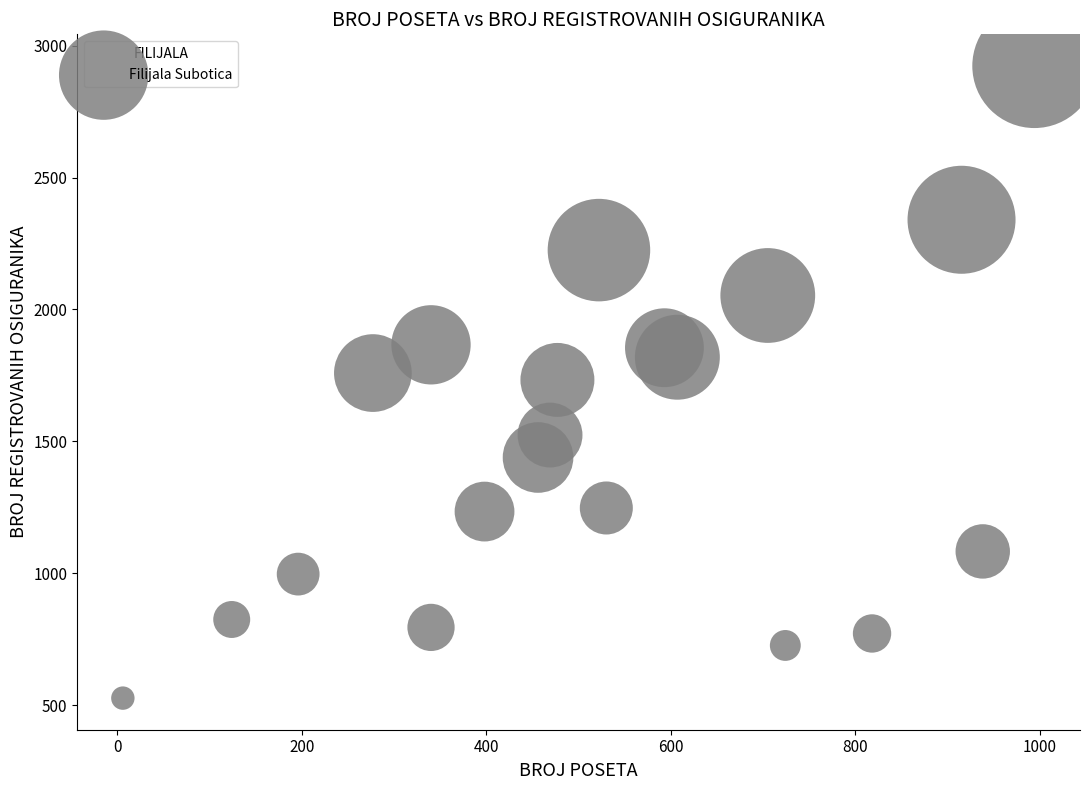

What is the range of X values (max minus min)?

988.0